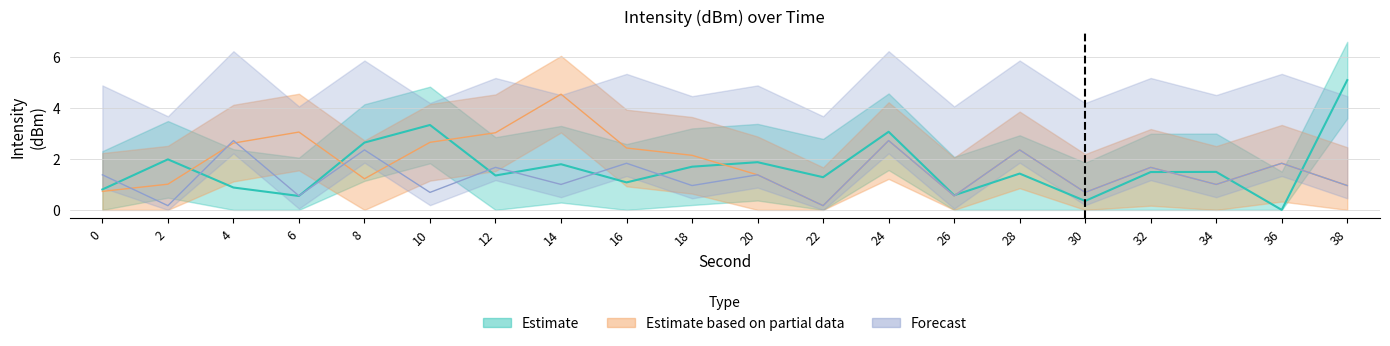

What are all the series names shown in the legend?

Estimate, Estimate based on partial data, Forecast